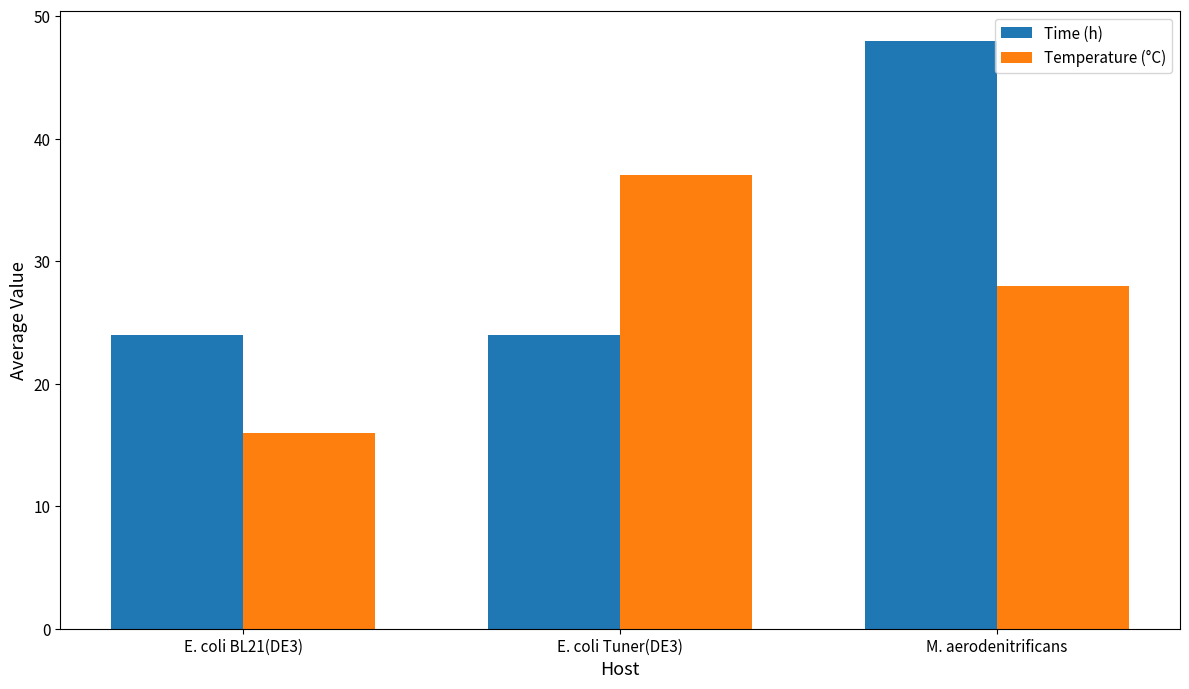

What is the label of the 1st bar from the left?

E. coli BL21(DE3)